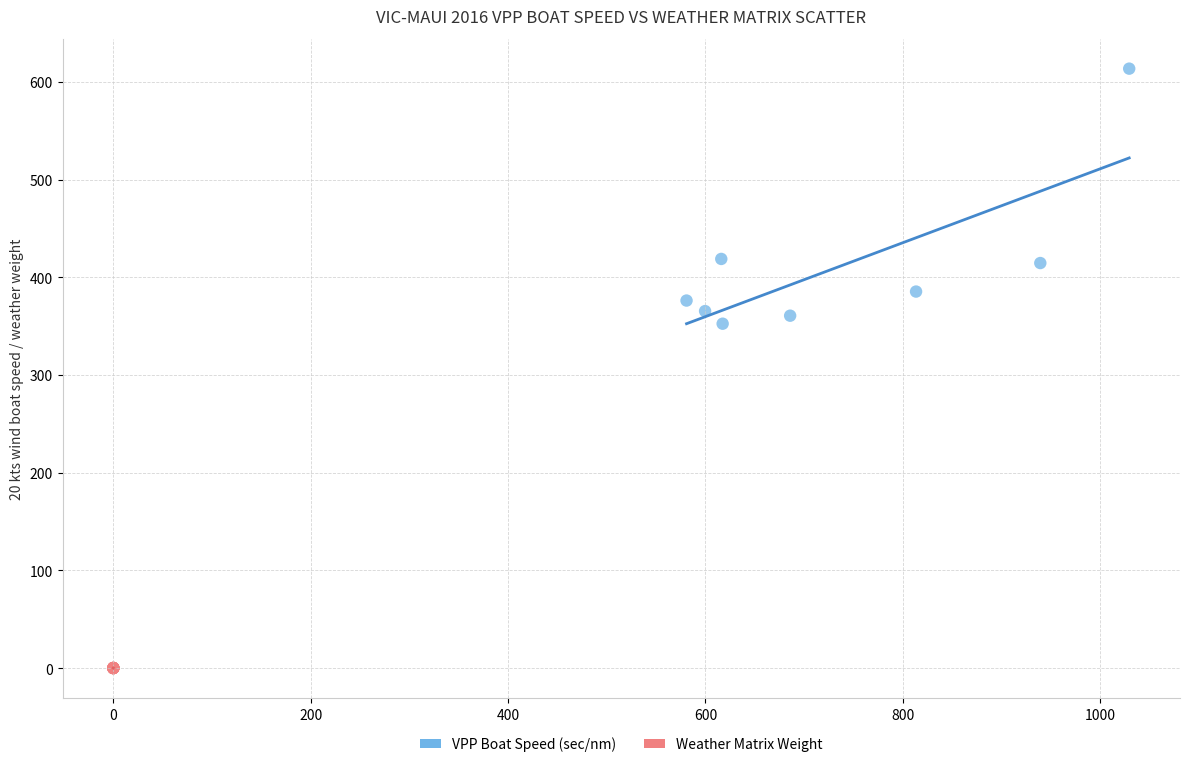

Which series contains the highest Y value?

VPP Boat Speed (sec/nm)